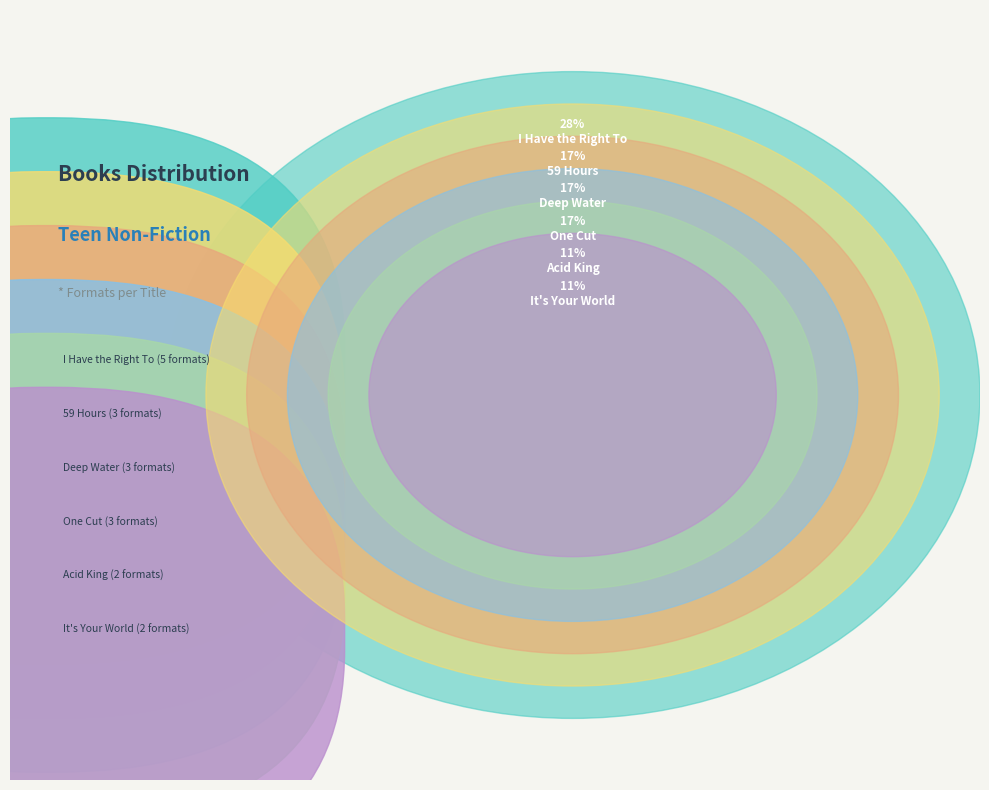

Does any single category account for the majority?

No